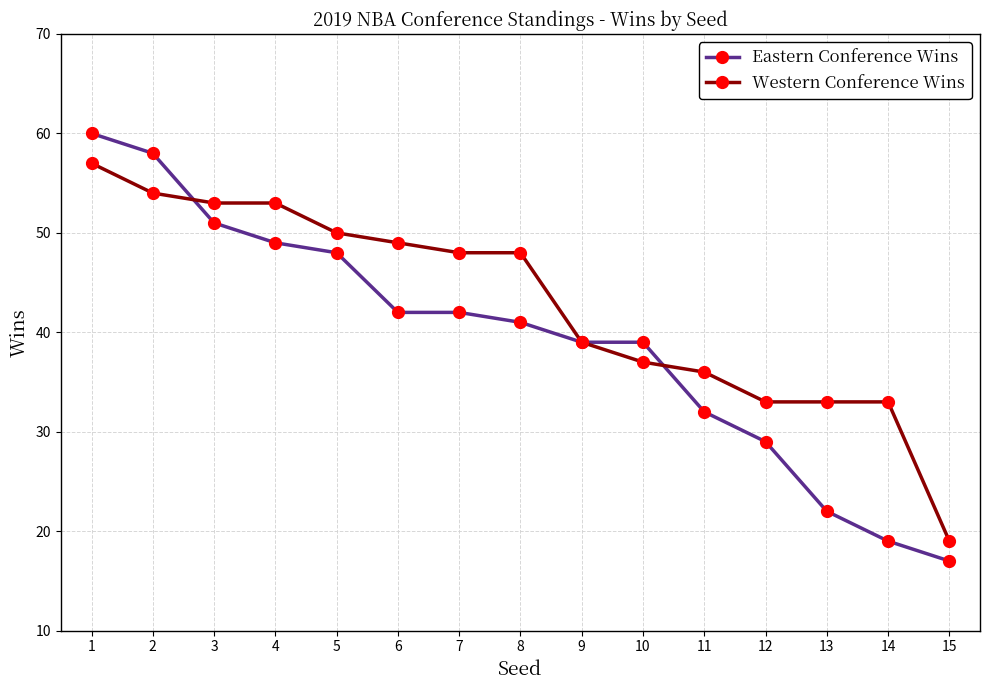

What is the sum of the Eastern Conference Wins values at 12 and 1?

89